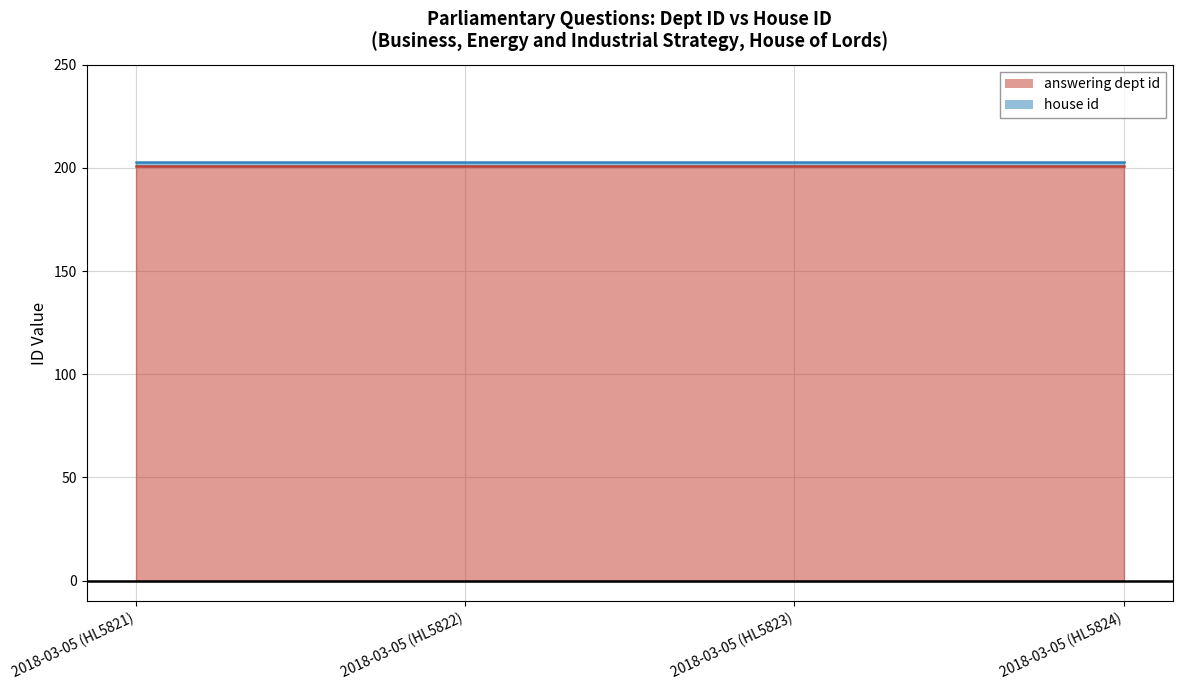

Where is house id (line) nearest to the value 203?

2018-03-05 (HL5821)